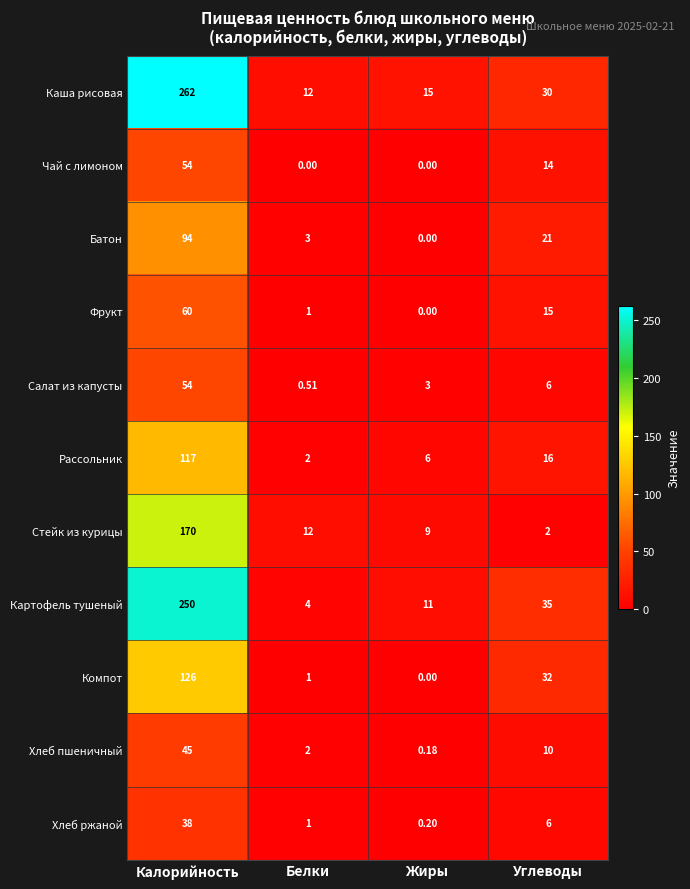

What is the spread (max minus min) of values at Калорийность?

224.0